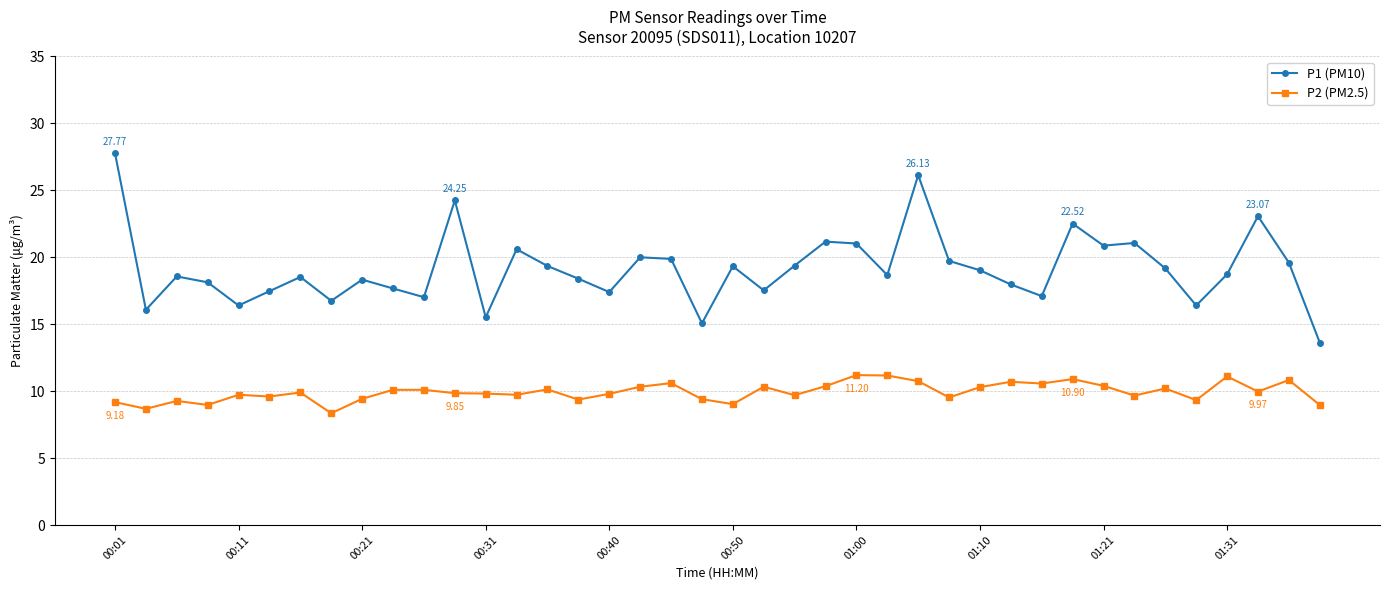

What is the maximum value shown in the chart?

27.8